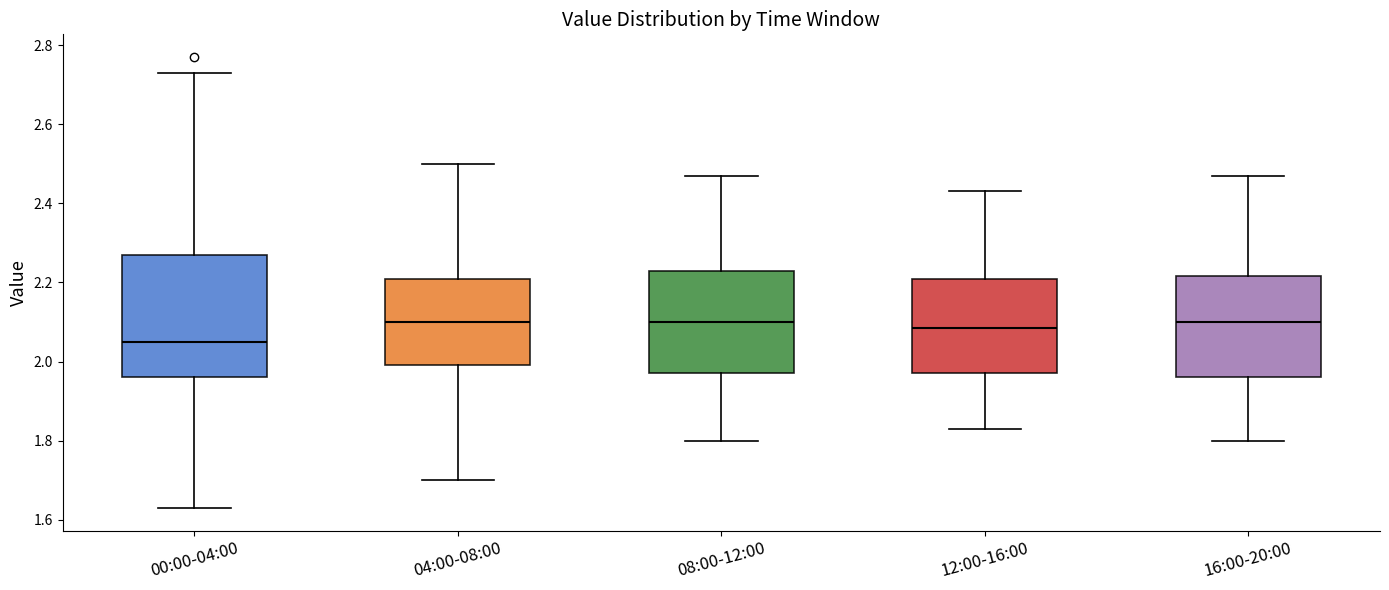

Which box has the lowest median line?

00:00-04:00